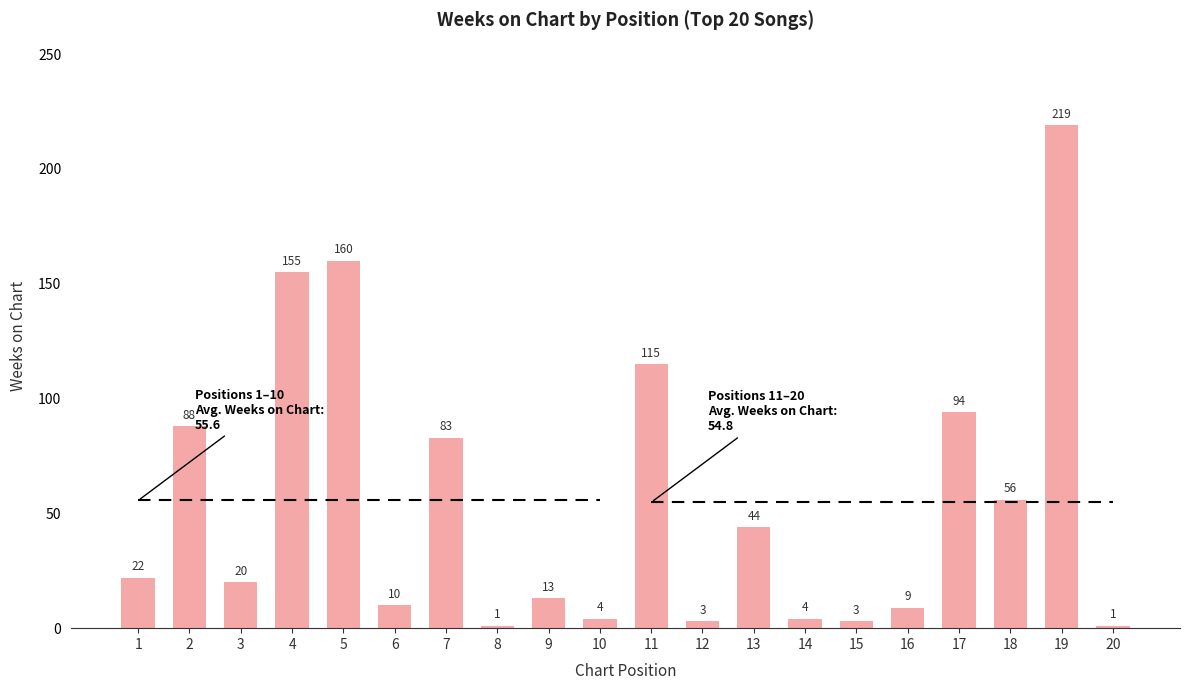

Is it true that the value at 15 is 3?

True